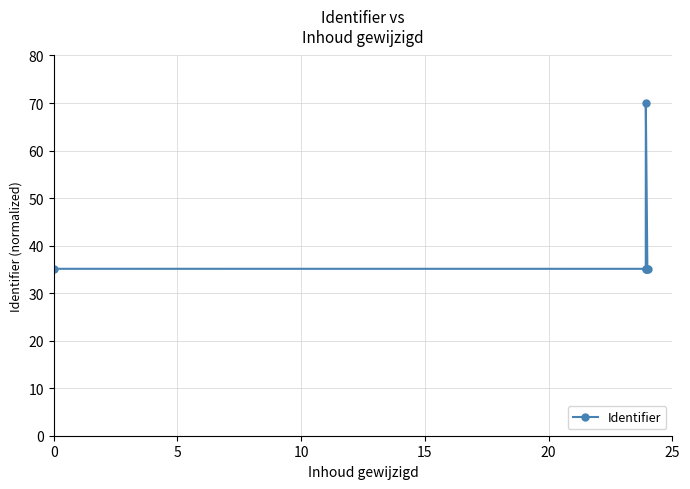

What is the sum of all values?

245.5